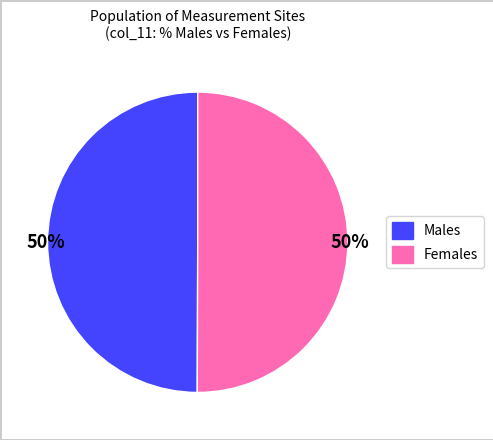

To the nearest percent, what is the average slice percentage?

50%